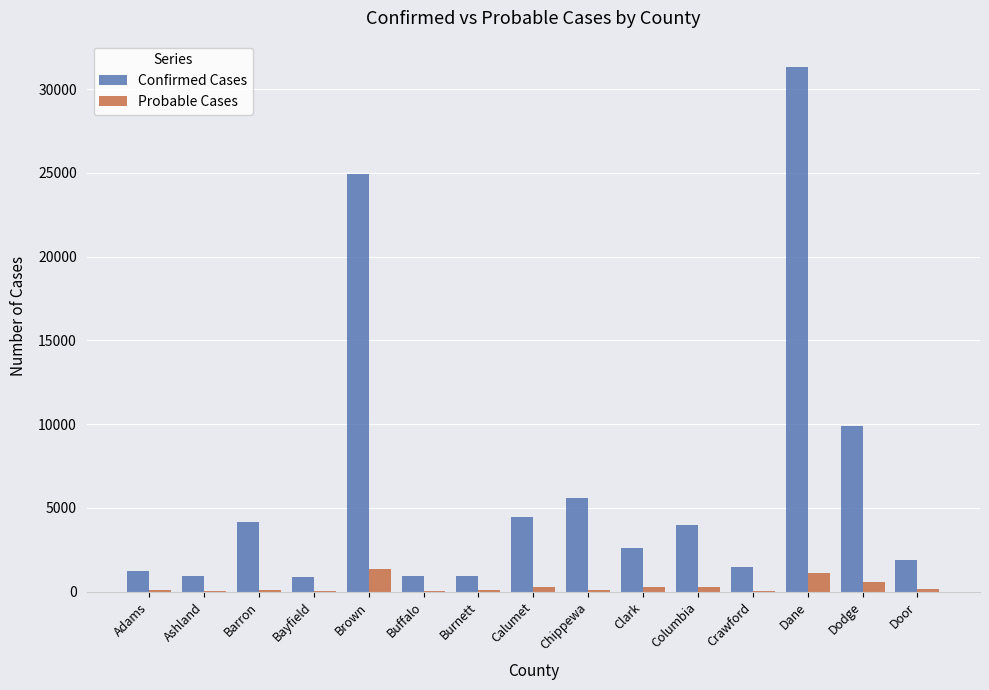

Is the value of Probable Cases at Bayfield greater than the value of Confirmed Cases at Door?

No